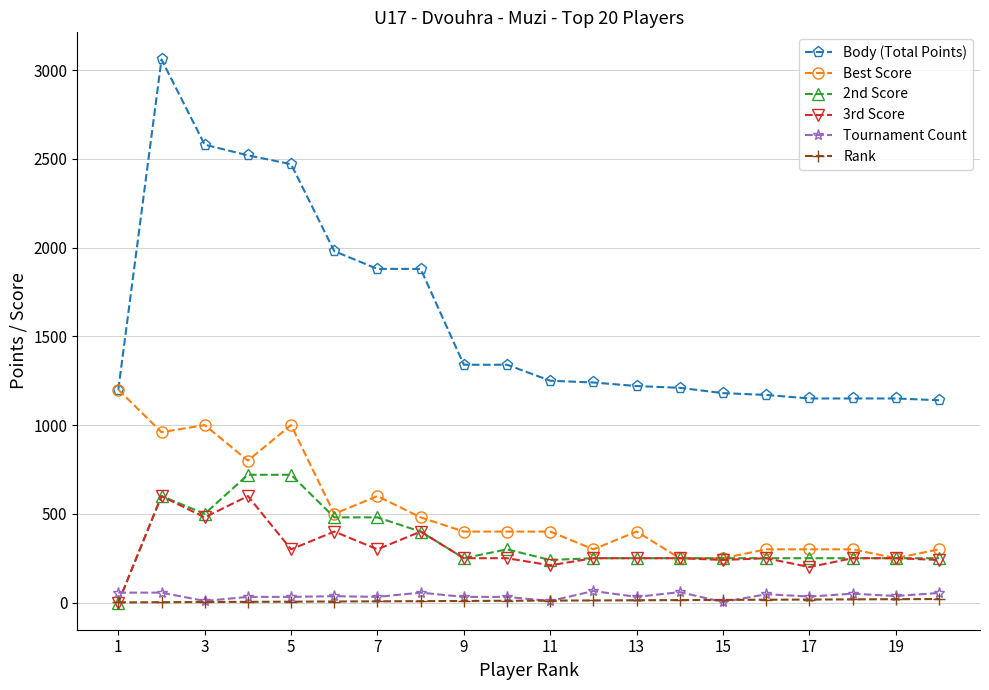

True or false: Body (Total Points) and 3rd Score intersect in this chart.

False